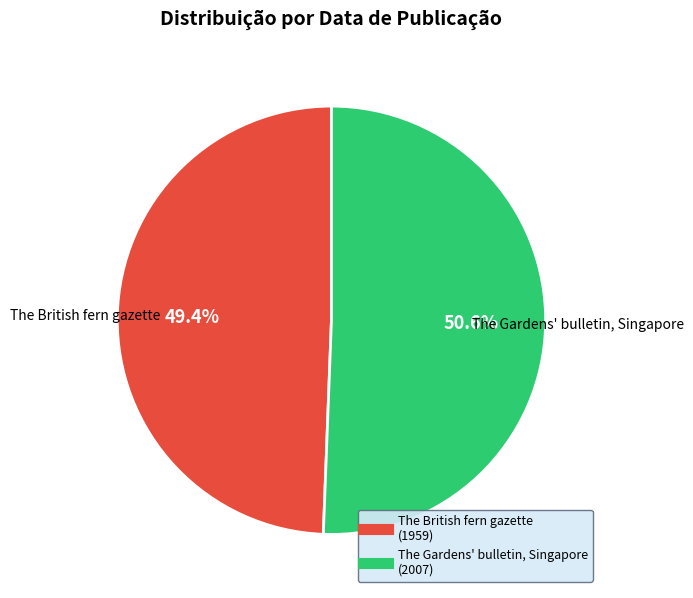

To the nearest percent, what is the combined percentage of The Gardens' bulletin, Singapore and The British fern gazette?

100%